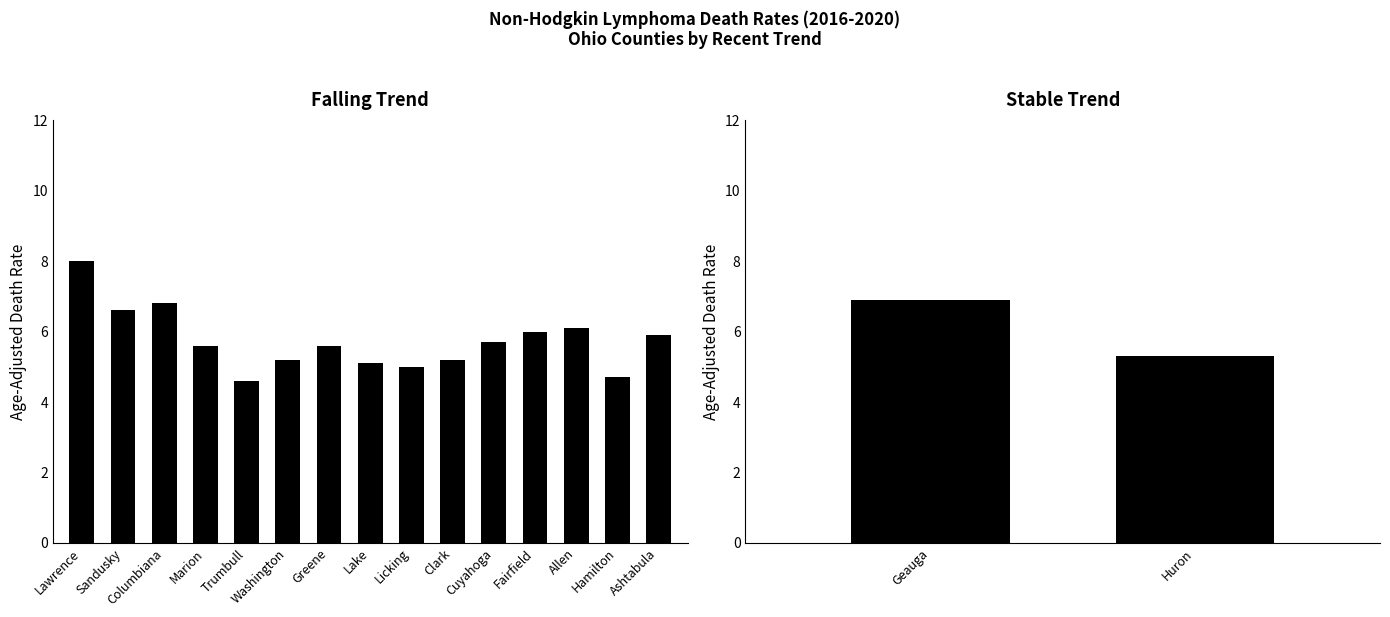

Which category has the highest value across all series?

Lawrence